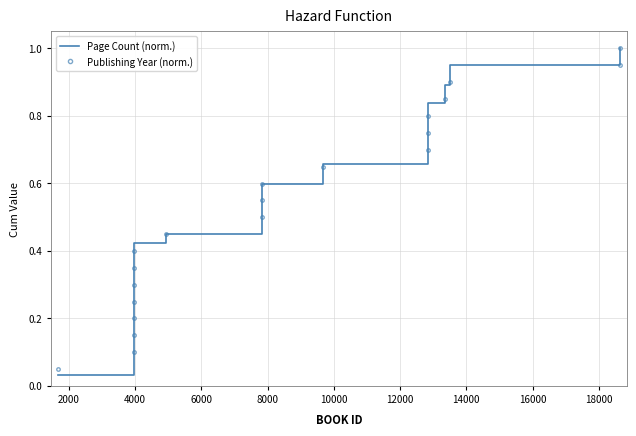

Which series has the widest spread of values?

Page Count (norm.)